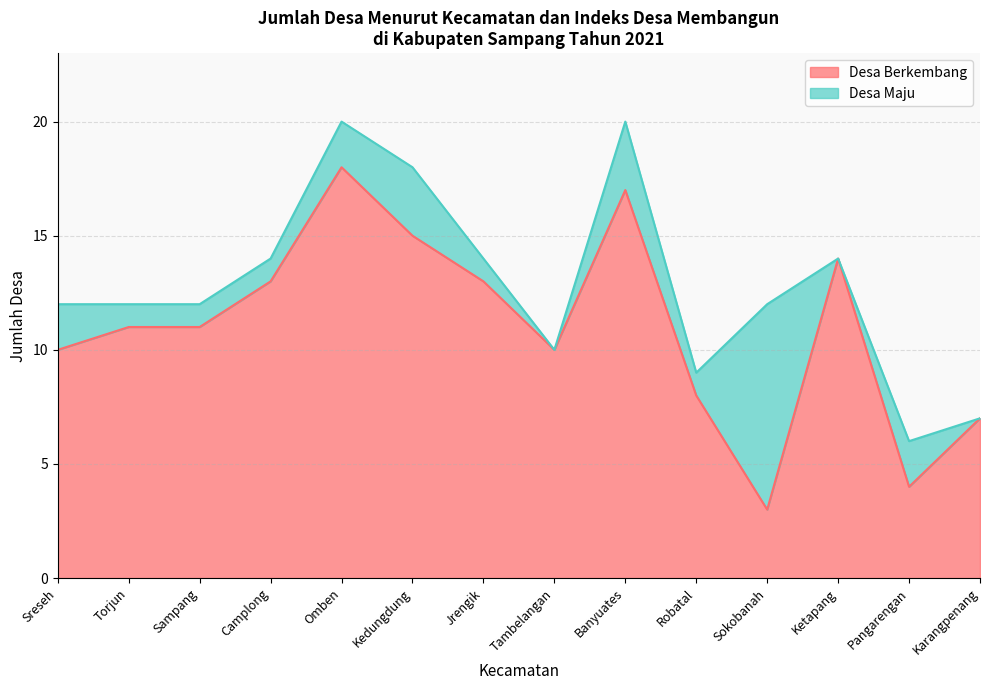

What is the difference between the maximum and second lowest values?

14